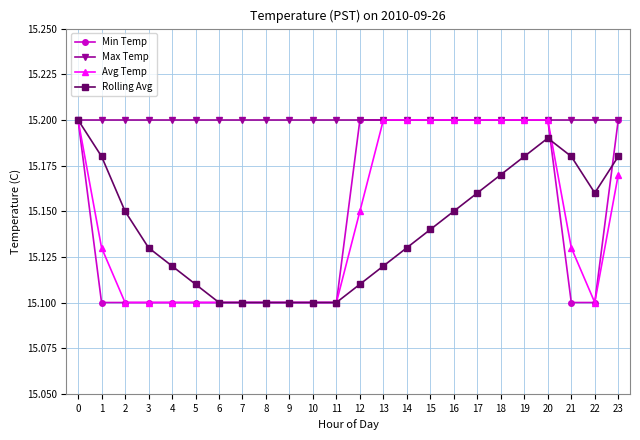

Which series has the largest total across all categories?

Max Temp